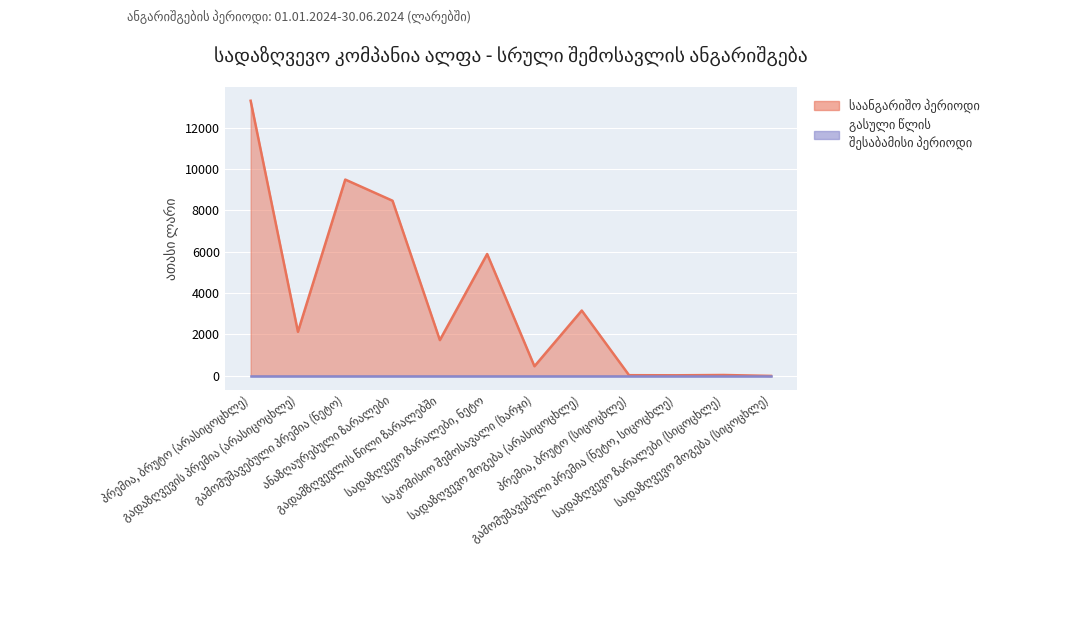

Reading left to right, list all the values displayed in this chart.

13299.5	2121.7	9486.6	8462.4	1719.6	5884.0	454.0	3148.7	21.0	16.4	30.5	-14.1